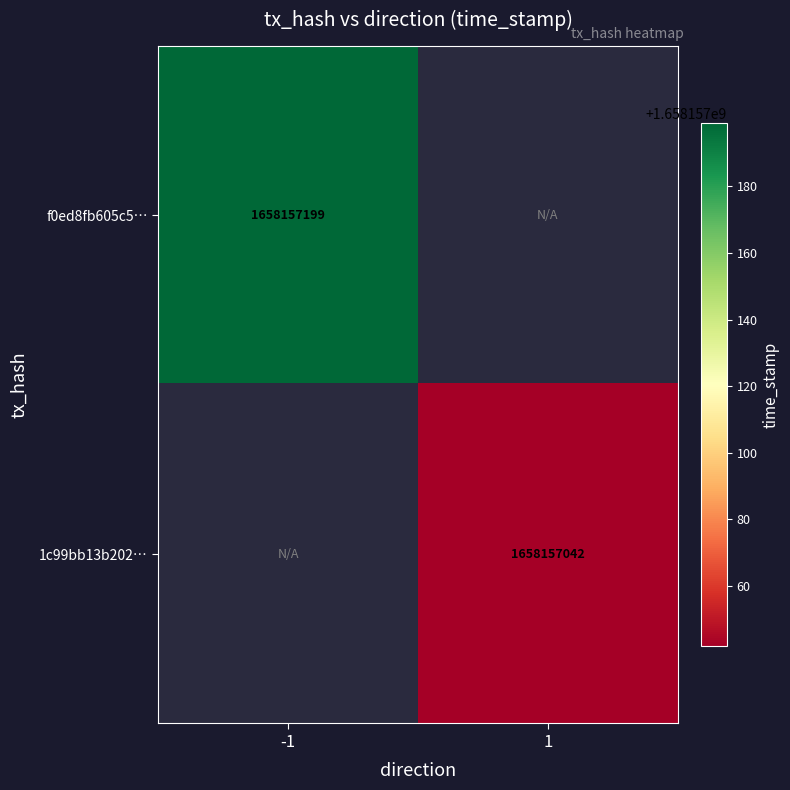

Reading left to right, extract all data points from this chart.

f0ed8fb605c58d1eb3399109a72ad233c40a1da: direction_-1=1658157199	direction_1=0
1c99bb13b202b25a20d7d874c59cf89664e033c: direction_-1=0	direction_1=1658157042